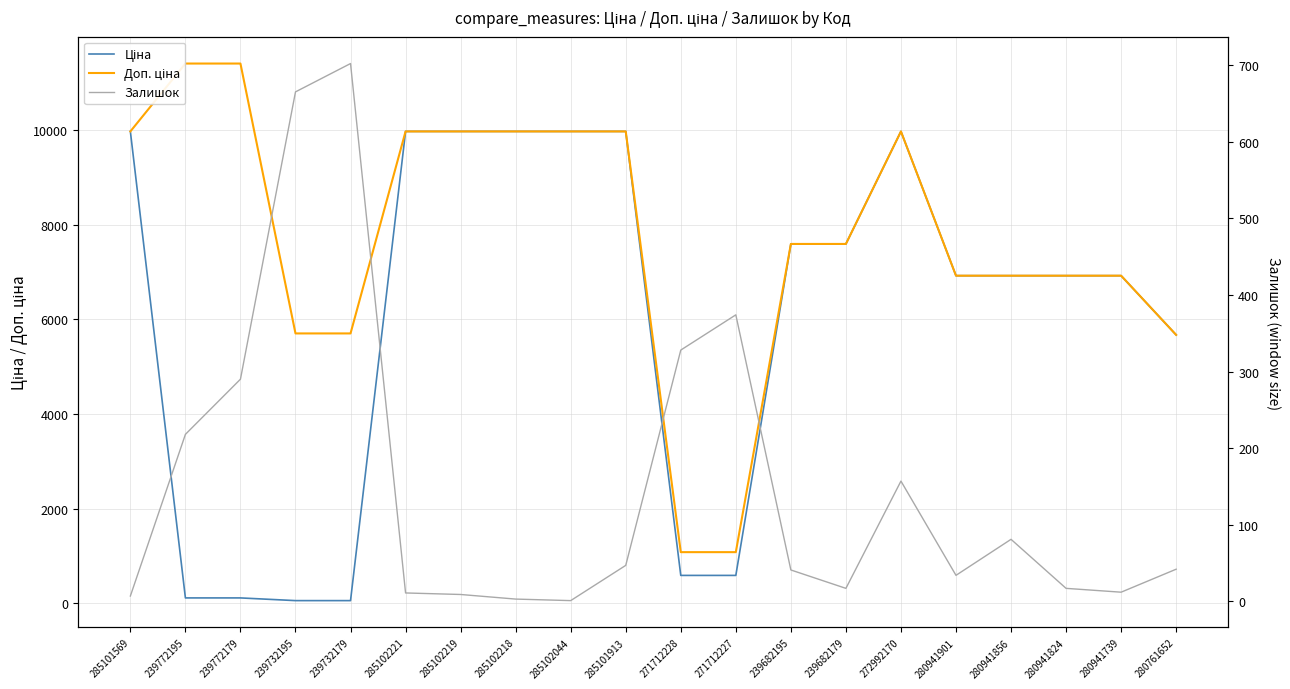

Reading left to right, transcribe all the data shown in this chart.

Ціна: 9975.0	114.1	114.1	57.0	57.0	9975.0	9975.0	9975.0	9975.0	9975.0	589.9	589.9	7596.5	7596.5	9975.0	6925.7	6925.7	6925.7	6925.7	5673.8
Доп. ціна: 9975.0	11410.0	11410.0	5705.0	5705.0	9975.0	9975.0	9975.0	9975.0	9975.0	1081.7	1081.7	7596.5	7596.5	9975.0	6925.7	6925.7	6925.7	6925.7	5673.8
Залишок: 7.0	218.0	290.0	665.0	702.0	11.0	9.0	3.0	1.0	47.0	328.0	374.0	41.0	17.0	157.0	34.0	81.0	17.0	12.0	42.0